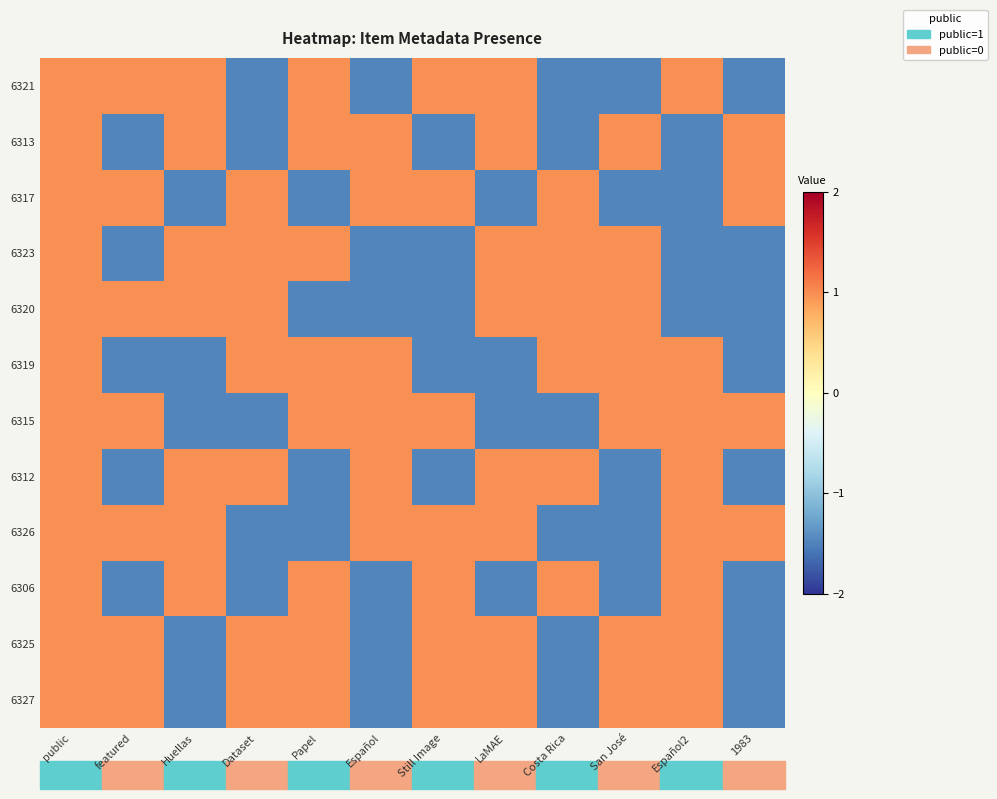

Which category has the highest value across all series?

public